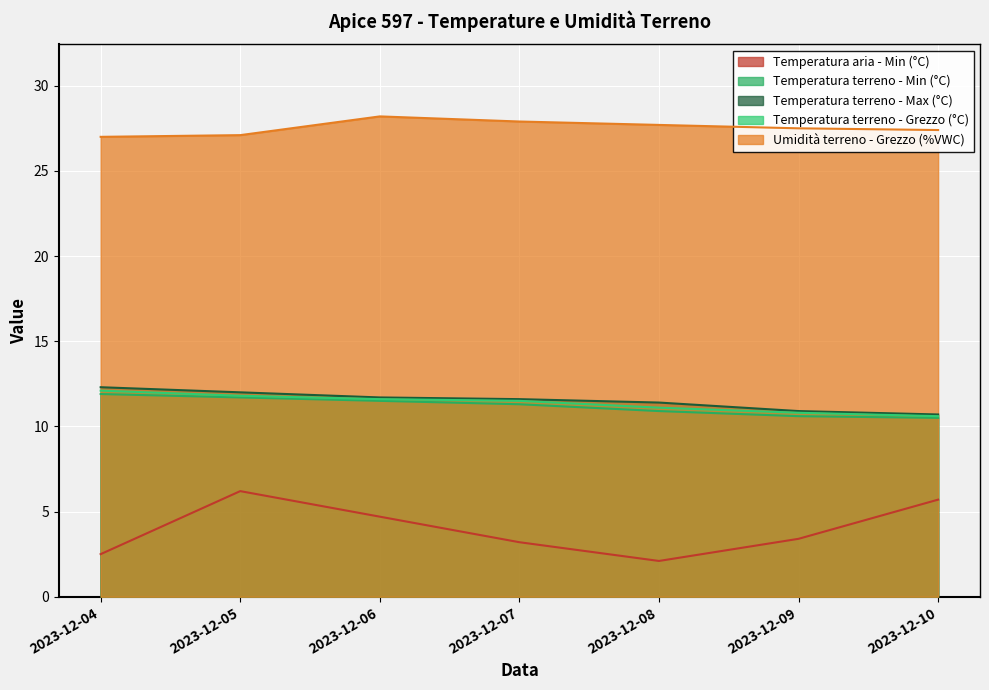

True or false: Umidità terreno - Grezzo (%VWC) and Temperatura aria - Min (°C) cross at least once.

False